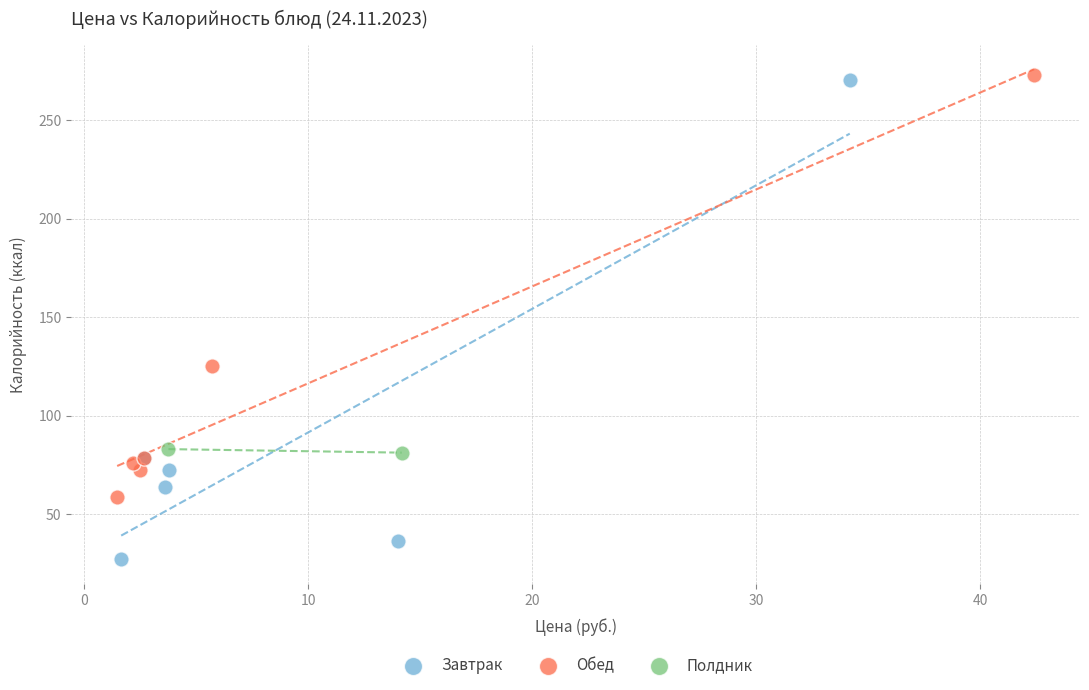

What are all the series names shown in the legend?

Завтрак, Обед, Полдник